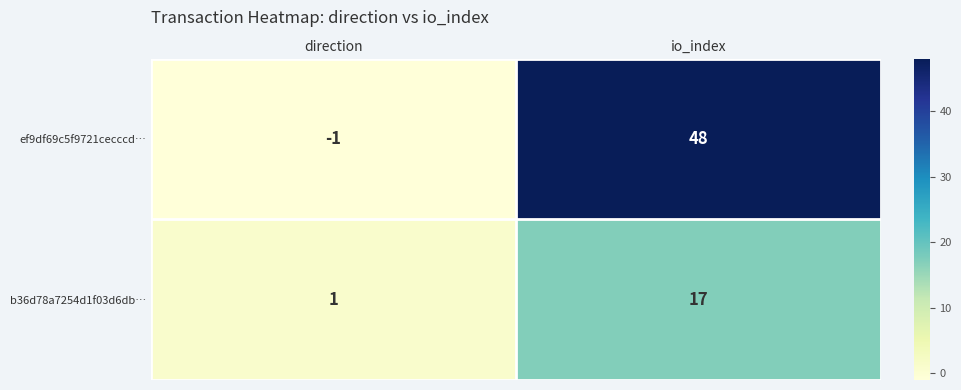

Rank the series at io_index from highest to lowest value.

ef9df69c5f9721cecccd…, b36d78a7254d1f03d6db…